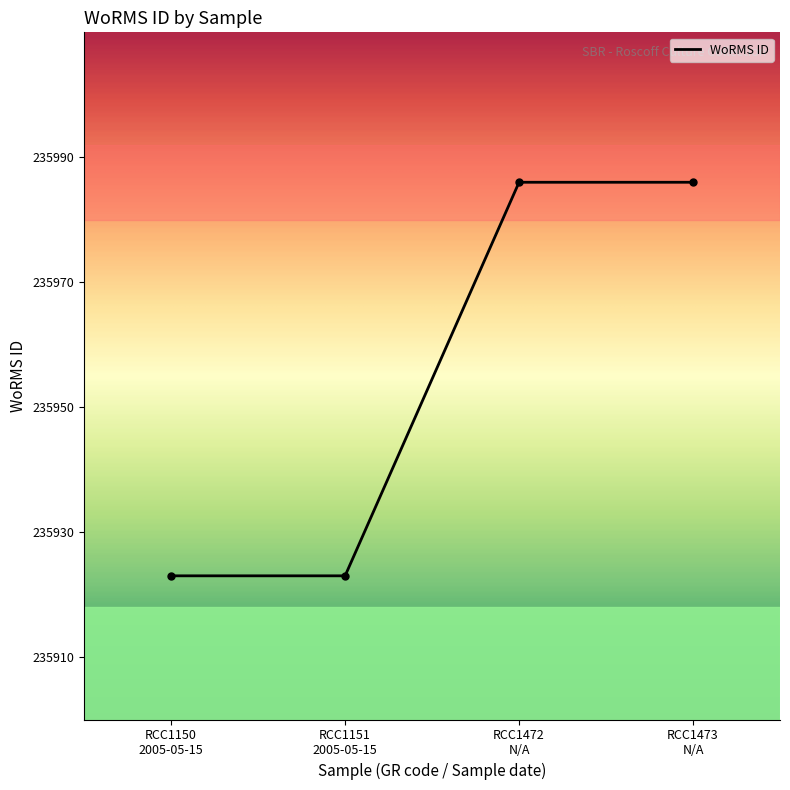

What is the difference between the maximum and minimum values?

63